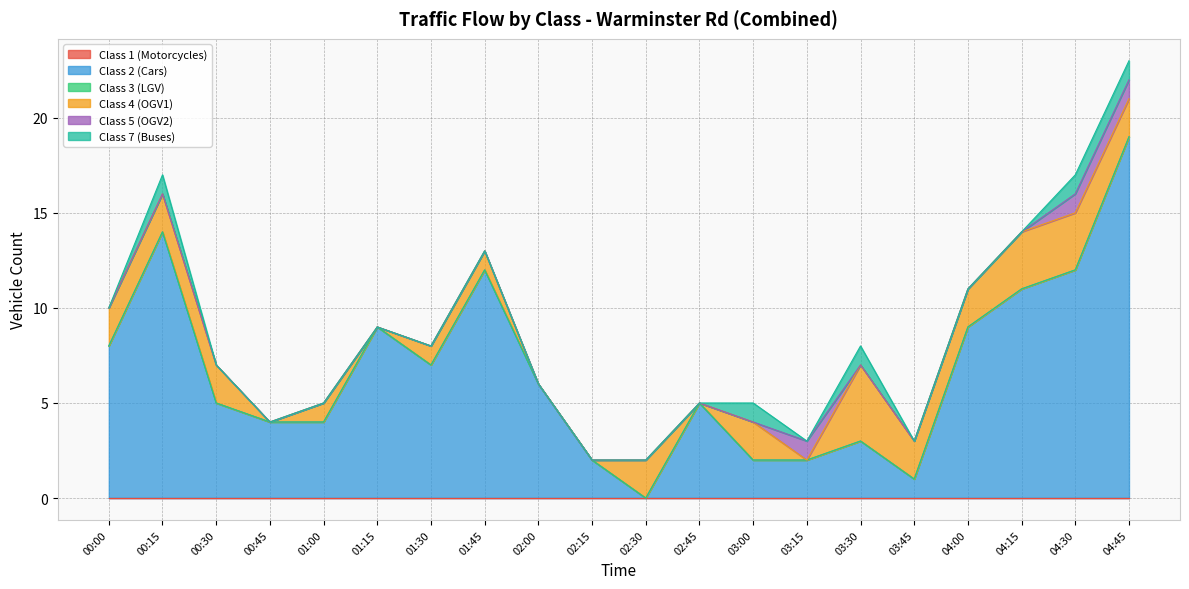

Reading left to right, extract all data points from this chart.

Class 1 (Motorcycles): 00:00=0	00:15=0	00:30=0	00:45=0	01:00=0	01:15=0	01:30=0	01:45=0	02:00=0	02:15=0	02:30=0	02:45=0	03:00=0	03:15=0	03:30=0	03:45=0	04:00=0	04:15=0	04:30=0	04:45=0
Class 2 (Cars): 00:00=8	00:15=14	00:30=5	00:45=4	01:00=4	01:15=9	01:30=7	01:45=12	02:00=6	02:15=2	02:30=0	02:45=5	03:00=2	03:15=2	03:30=3	03:45=1	04:00=9	04:15=11	04:30=12	04:45=19
Class 3 (LGV): 00:00=0	00:15=0	00:30=0	00:45=0	01:00=0	01:15=0	01:30=0	01:45=0	02:00=0	02:15=0	02:30=0	02:45=0	03:00=0	03:15=0	03:30=0	03:45=0	04:00=0	04:15=0	04:30=0	04:45=0
Class 4 (OGV1): 00:00=2	00:15=2	00:30=2	00:45=0	01:00=1	01:15=0	01:30=1	01:45=1	02:00=0	02:15=0	02:30=2	02:45=0	03:00=2	03:15=0	03:30=4	03:45=2	04:00=2	04:15=3	04:30=3	04:45=2
Class 5 (OGV2): 00:00=0	00:15=0	00:30=0	00:45=0	01:00=0	01:15=0	01:30=0	01:45=0	02:00=0	02:15=0	02:30=0	02:45=0	03:00=0	03:15=1	03:30=0	03:45=0	04:00=0	04:15=0	04:30=1	04:45=1
Class 7 (Buses): 00:00=0	00:15=1	00:30=0	00:45=0	01:00=0	01:15=0	01:30=0	01:45=0	02:00=0	02:15=0	02:30=0	02:45=0	03:00=1	03:15=0	03:30=1	03:45=0	04:00=0	04:15=0	04:30=1	04:45=1